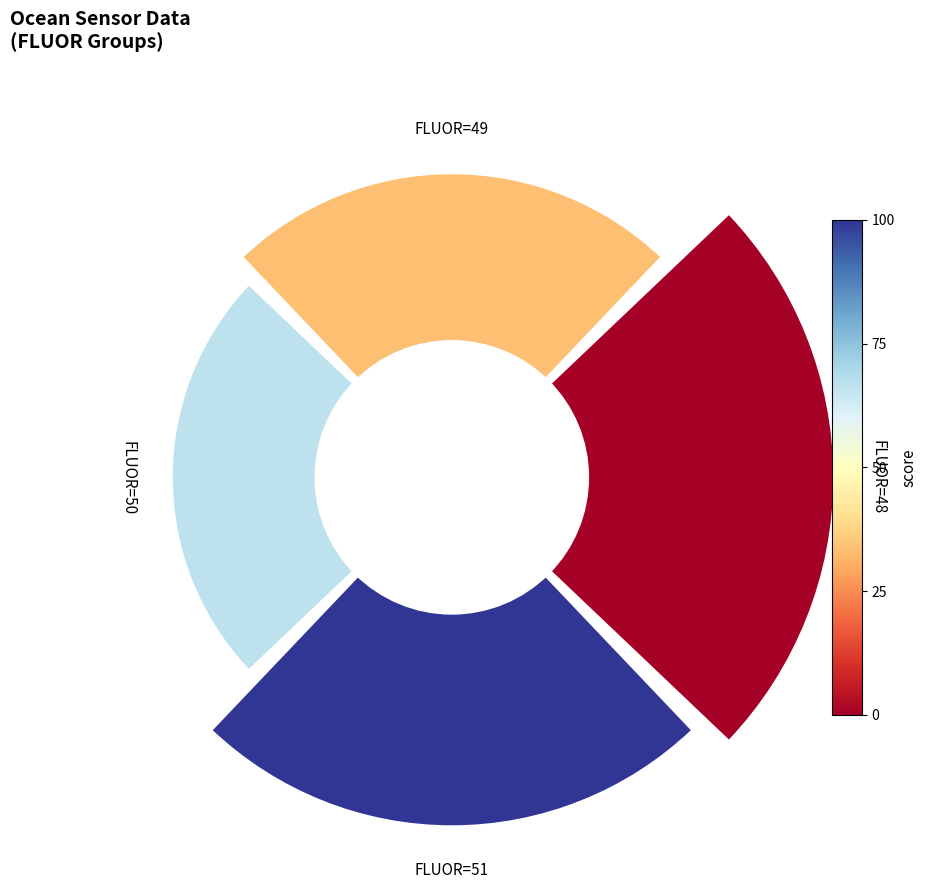

How many slices are in this pie chart?

4